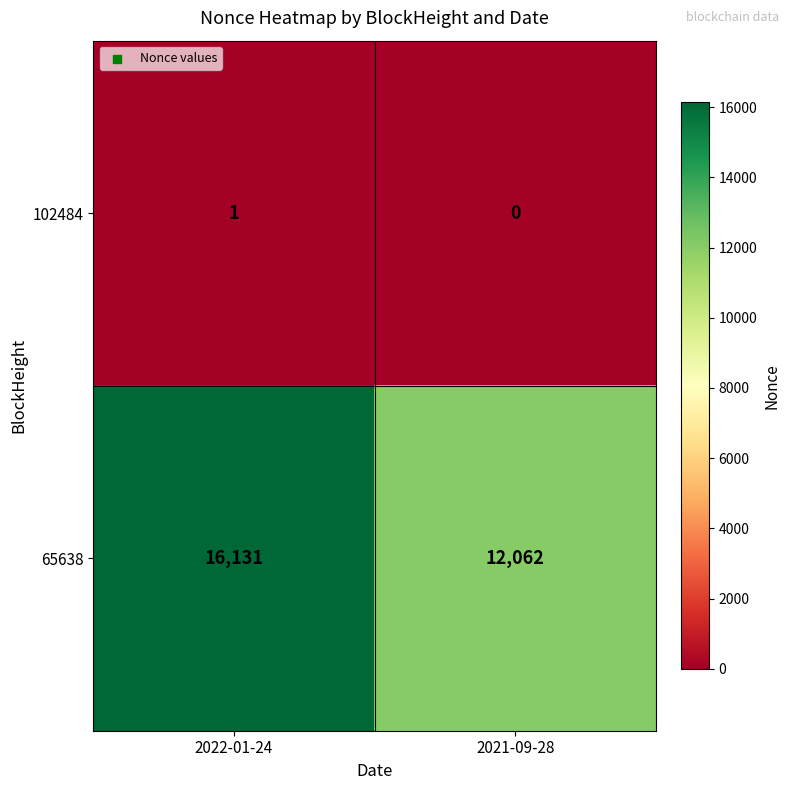

The 102484 series shows 1 at 2021-09-28. True or false?

False